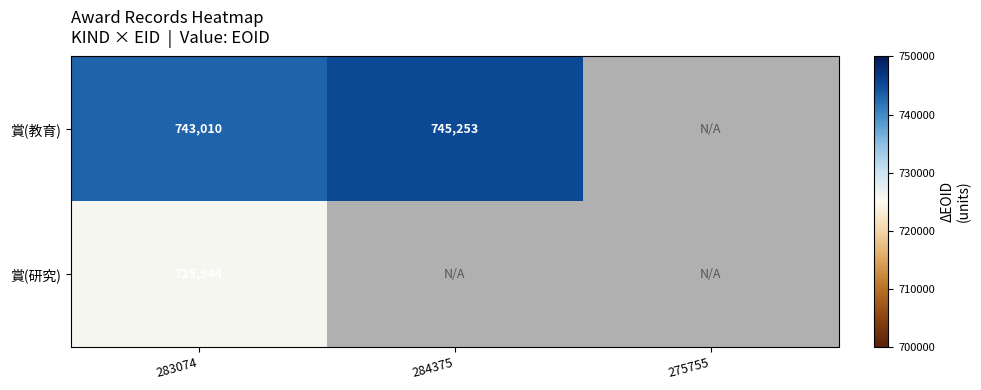

Count the number of data series in this chart.

2